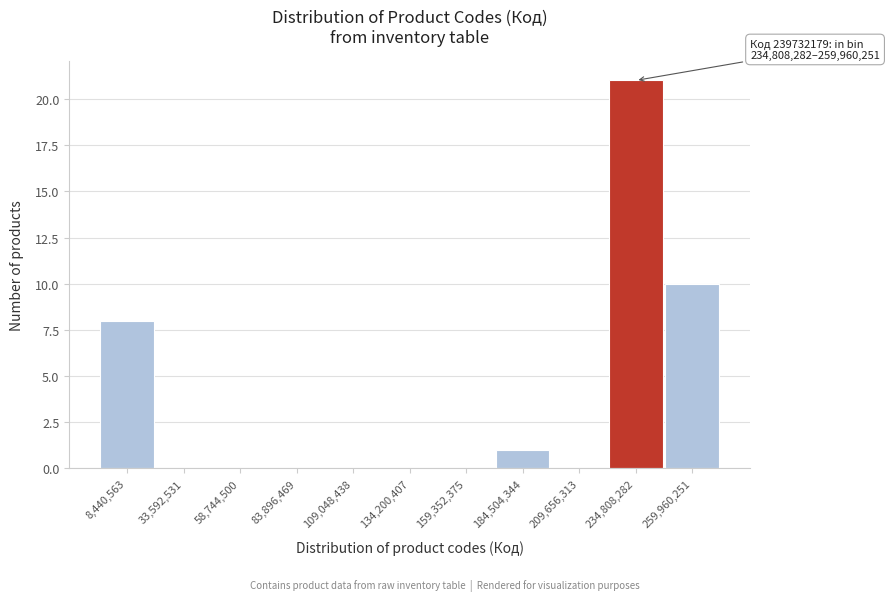

Reading left to right, what are all the values shown in this chart?

8,440,563=8	33,592,531=0	58,744,500=0	83,896,469=0	109,048,438=0	134,200,407=0	159,352,375=0	184,504,344=1	209,656,313=0	234,808,282=21	259,960,251=10